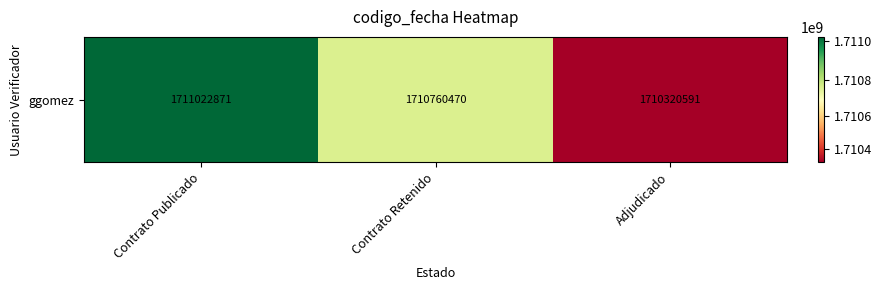

What is the difference between the maximum and minimum values?

702280